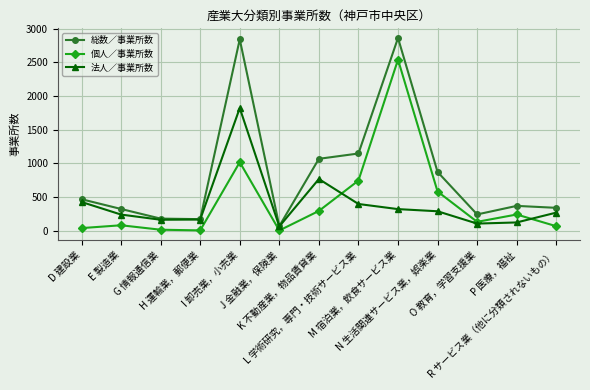

In 法人／事業所数, how many points are higher than both neighbors (excluding endpoints)?

2